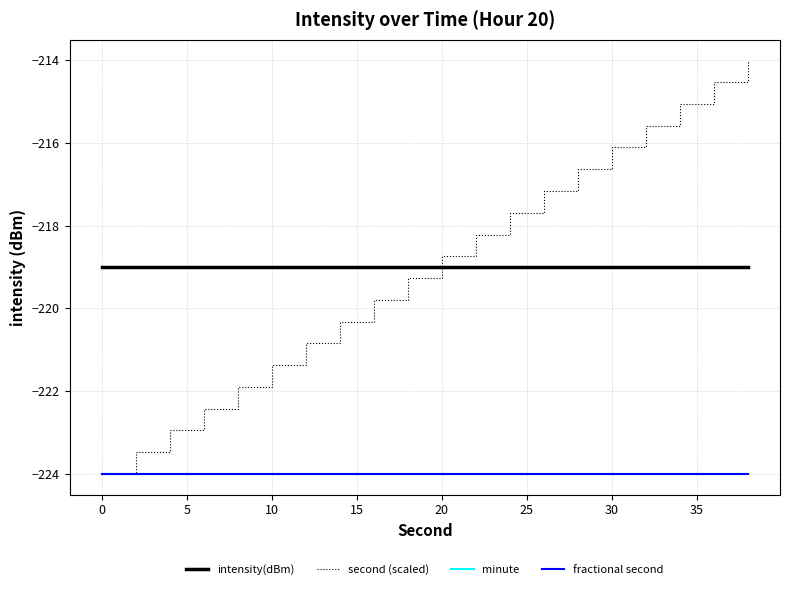

True or false: minute has more than 1 points higher than both neighbors.

False